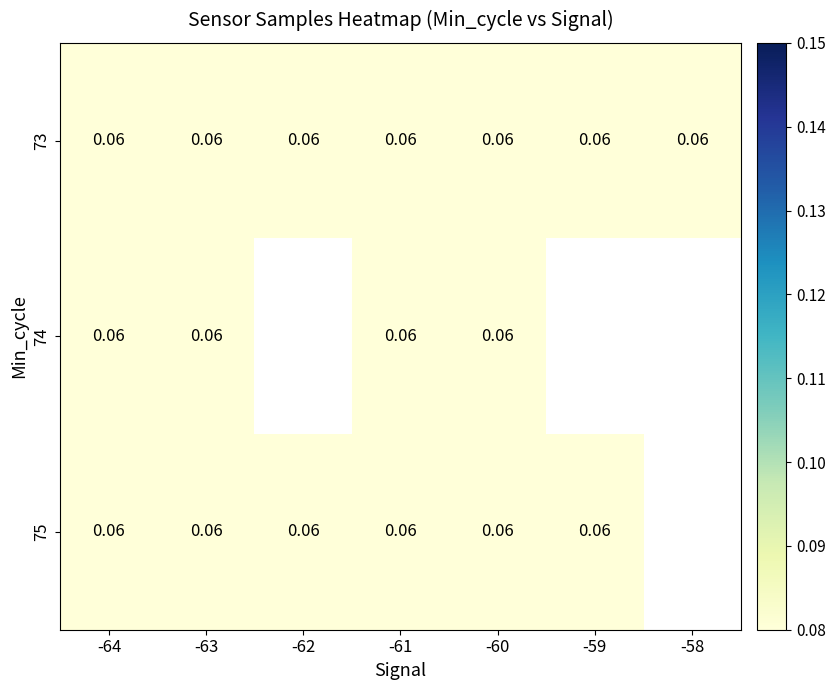

What is the maximum value for 73?

0.1